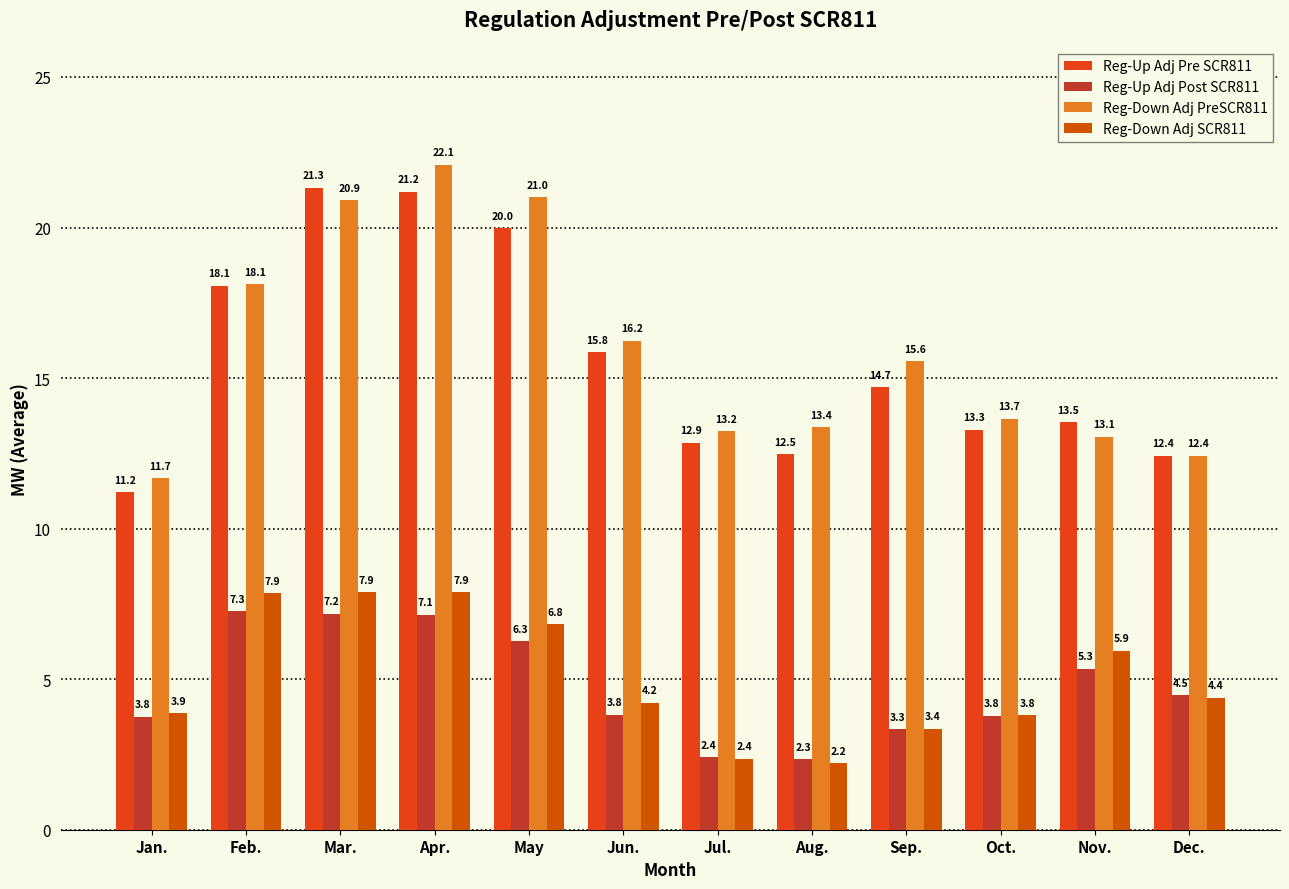

How many data points does each series have?

12